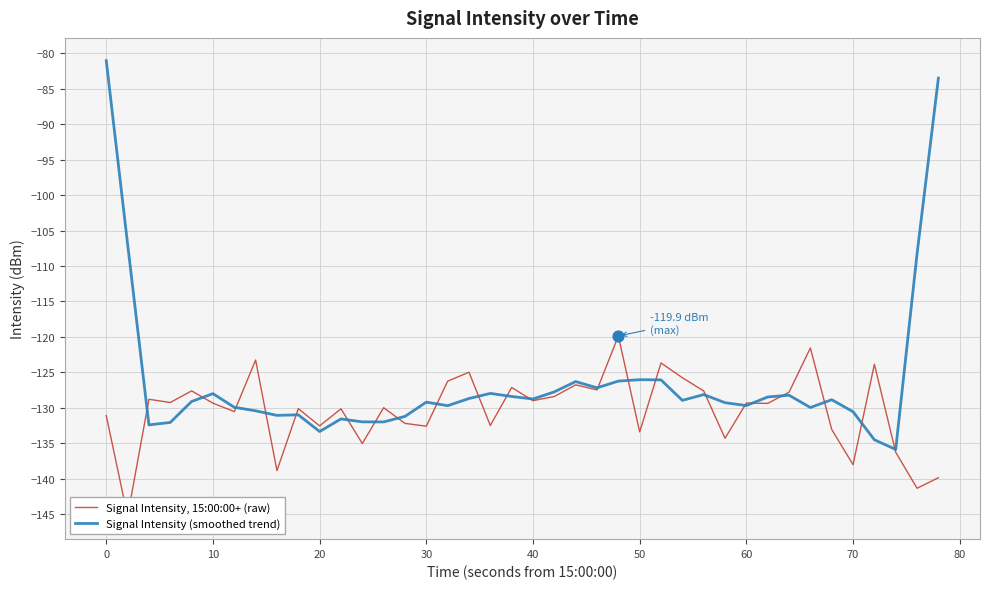

Which series contains the highest Y value?

Signal Intensity (smoothed trend)